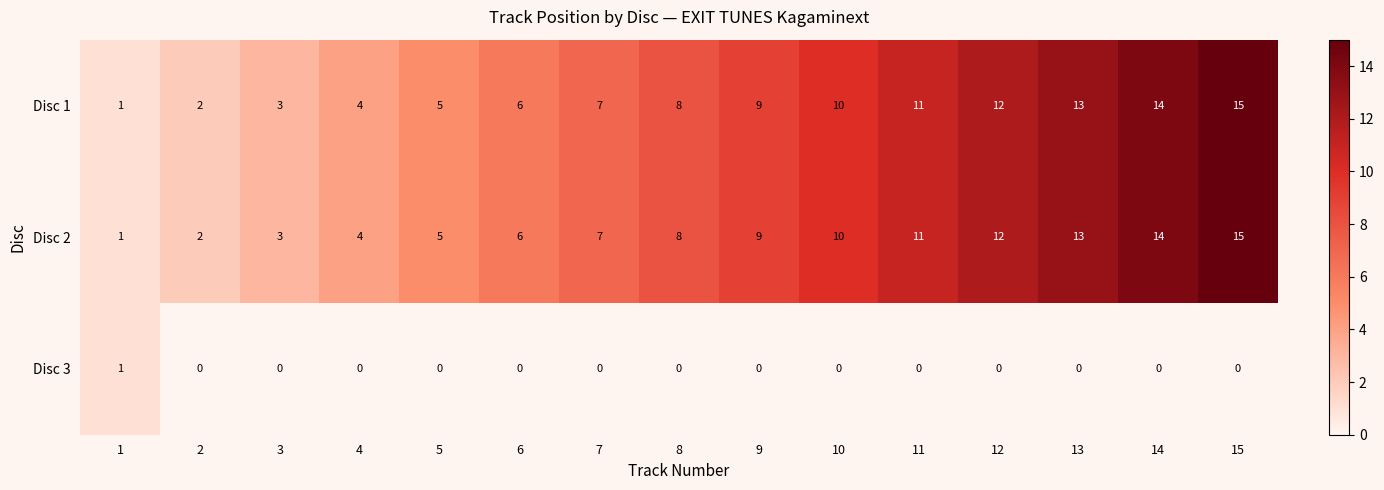

Where is Disc 2 nearest to the value 8?

8